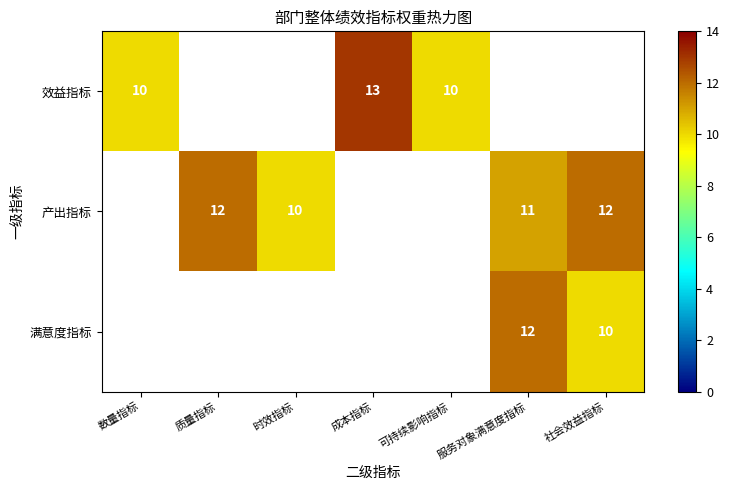

True or false: 满意度指标 has a value of 8 at 服务对象满意度指标.

False